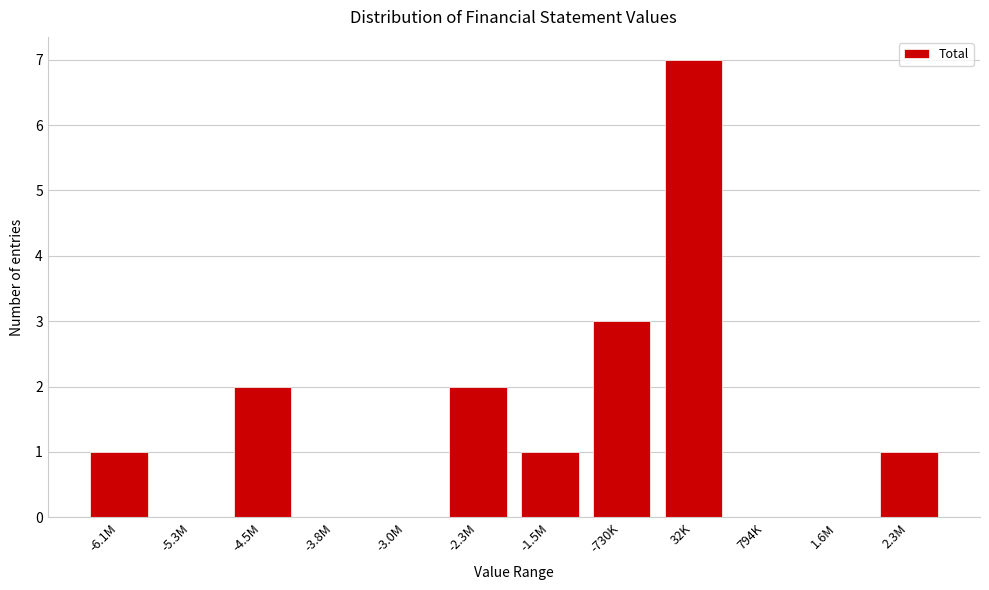

Reading left to right, what are all the values shown in this chart?

-6.1M=1	-5.3M=0	-4.5M=2	-3.8M=0	-3.0M=0	-2.3M=2	-1.5M=1	-730K=3	32K=7	794K=0	1.6M=0	2.3M=1